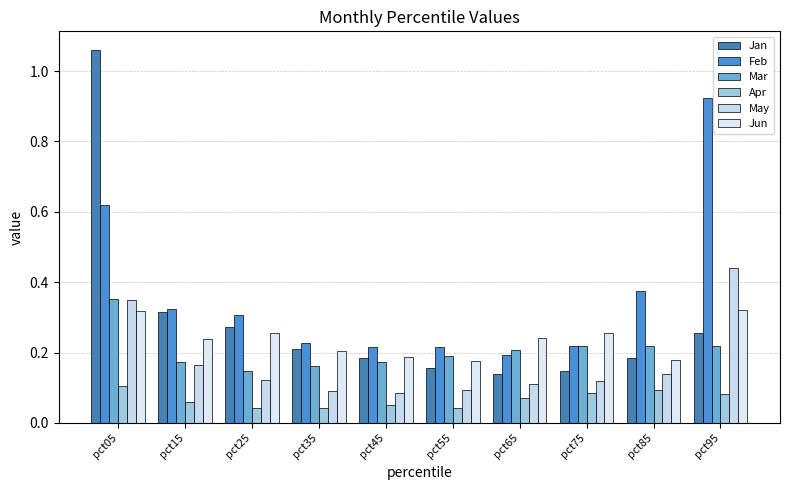

At which category is the sum across all series the highest?

pct05